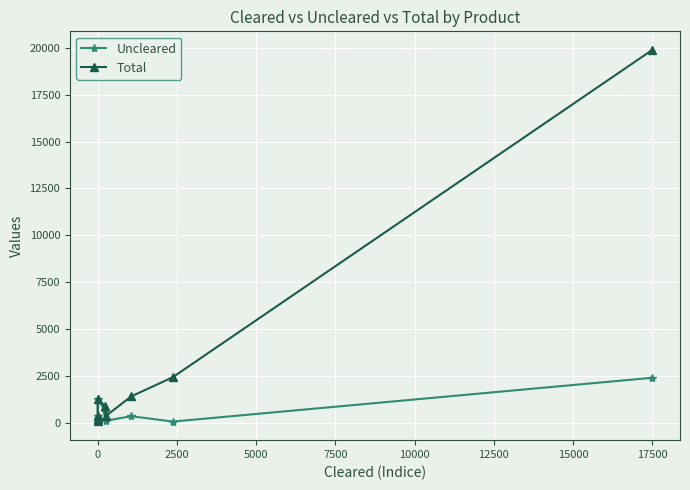

How many values in the Uncleared series are below 343?

4